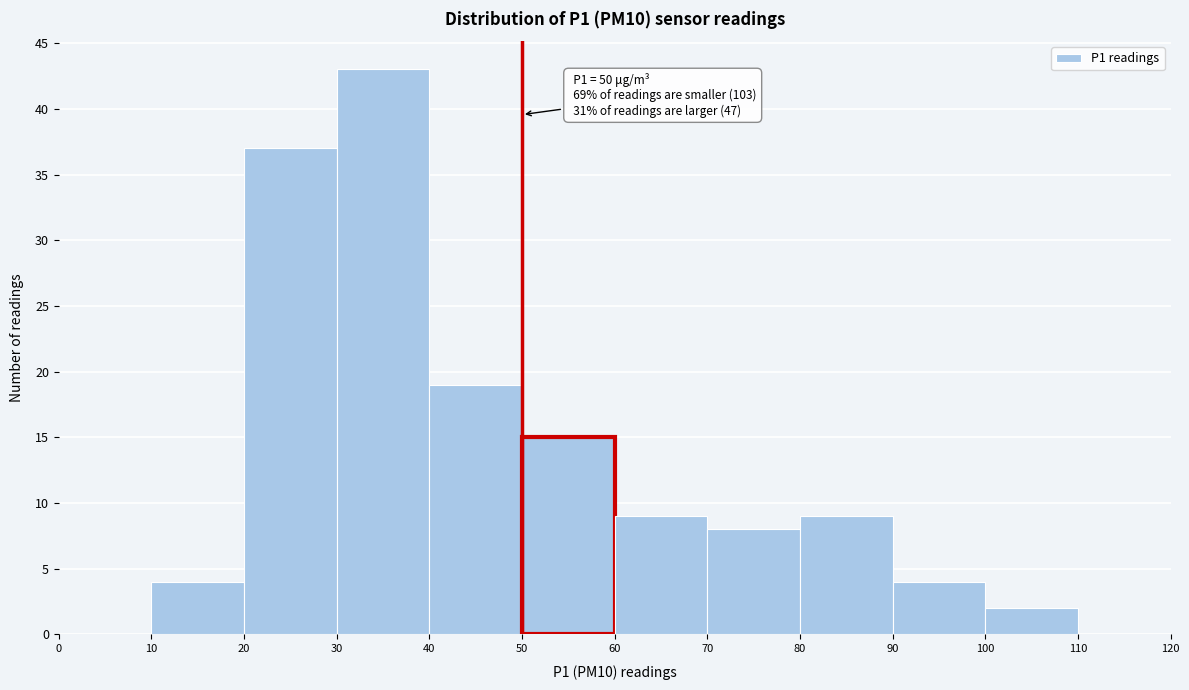

Which range on the x-axis has the tallest bar?

30 to 40